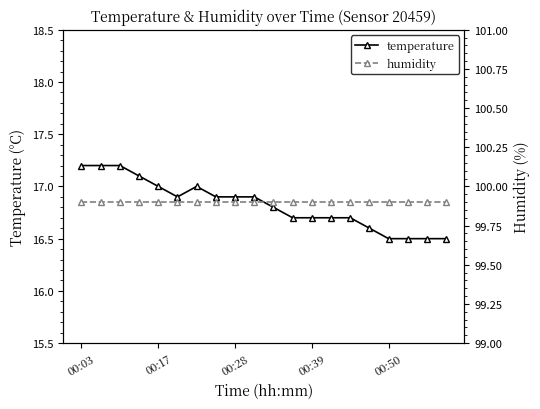

What is the lowest value of the temperature series?

16.5